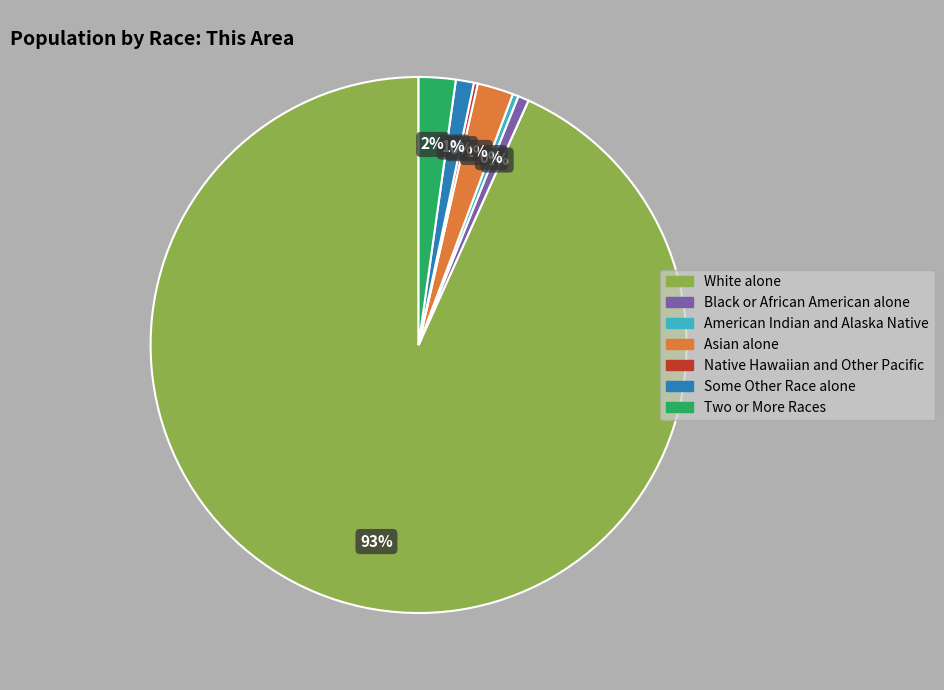

Do Some Other Race alone and Two or More Races together represent more than half of the pie?

No